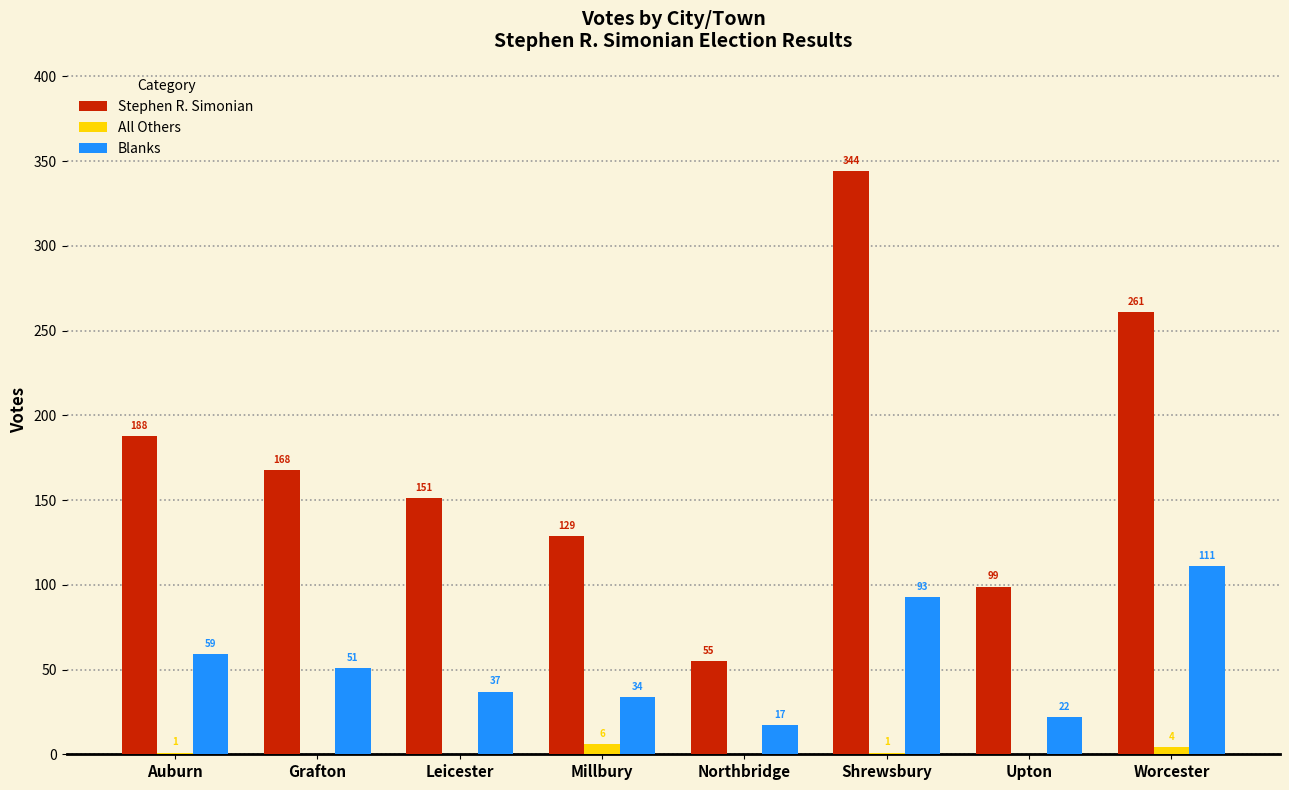

Which series changed the most between Auburn and Worcester?

Stephen R. Simonian